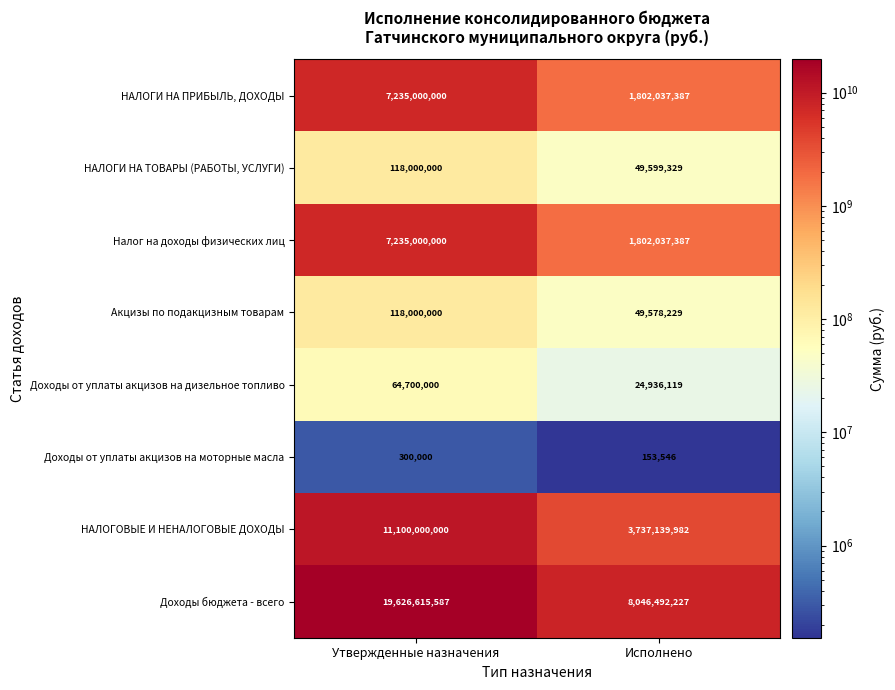

What is the difference between the maximum and minimum values in the НАЛОГОВЫЕ И НЕНАЛОГОВЫЕ ДОХОДЫ series?

7362860018